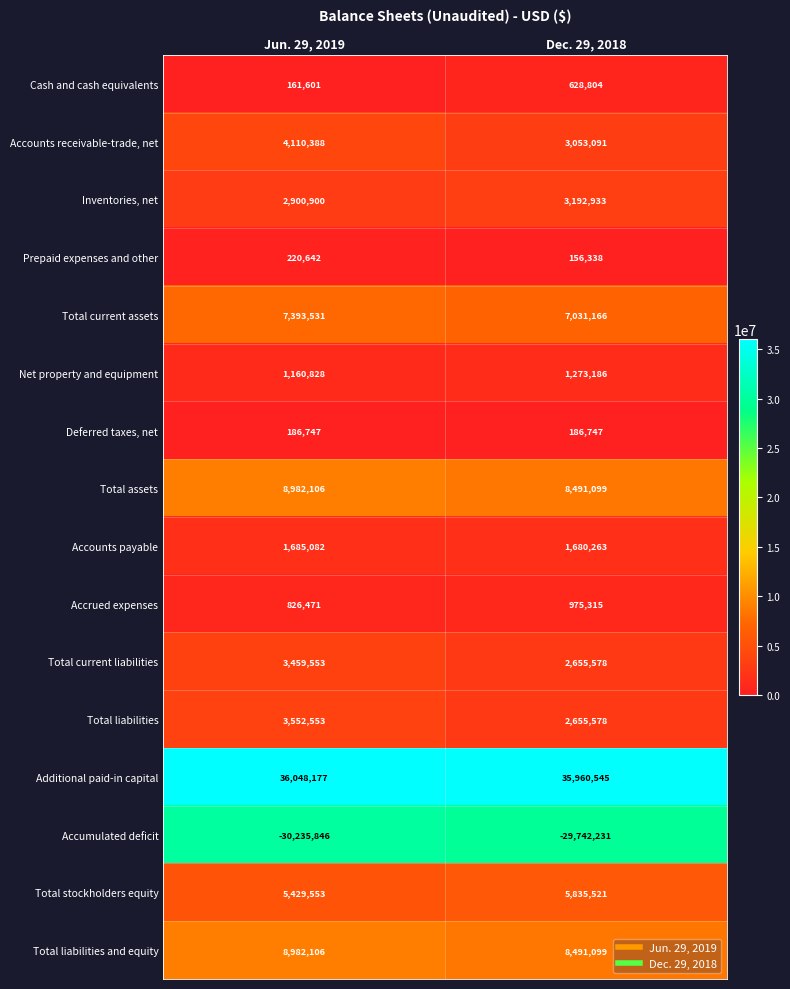

Which label corresponds to the smallest value in the chart?

Jun. 29, 2019